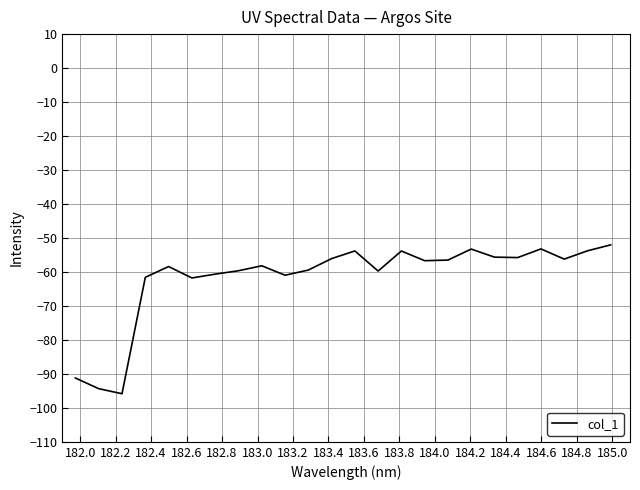

What is the smallest value displayed?

-95.8